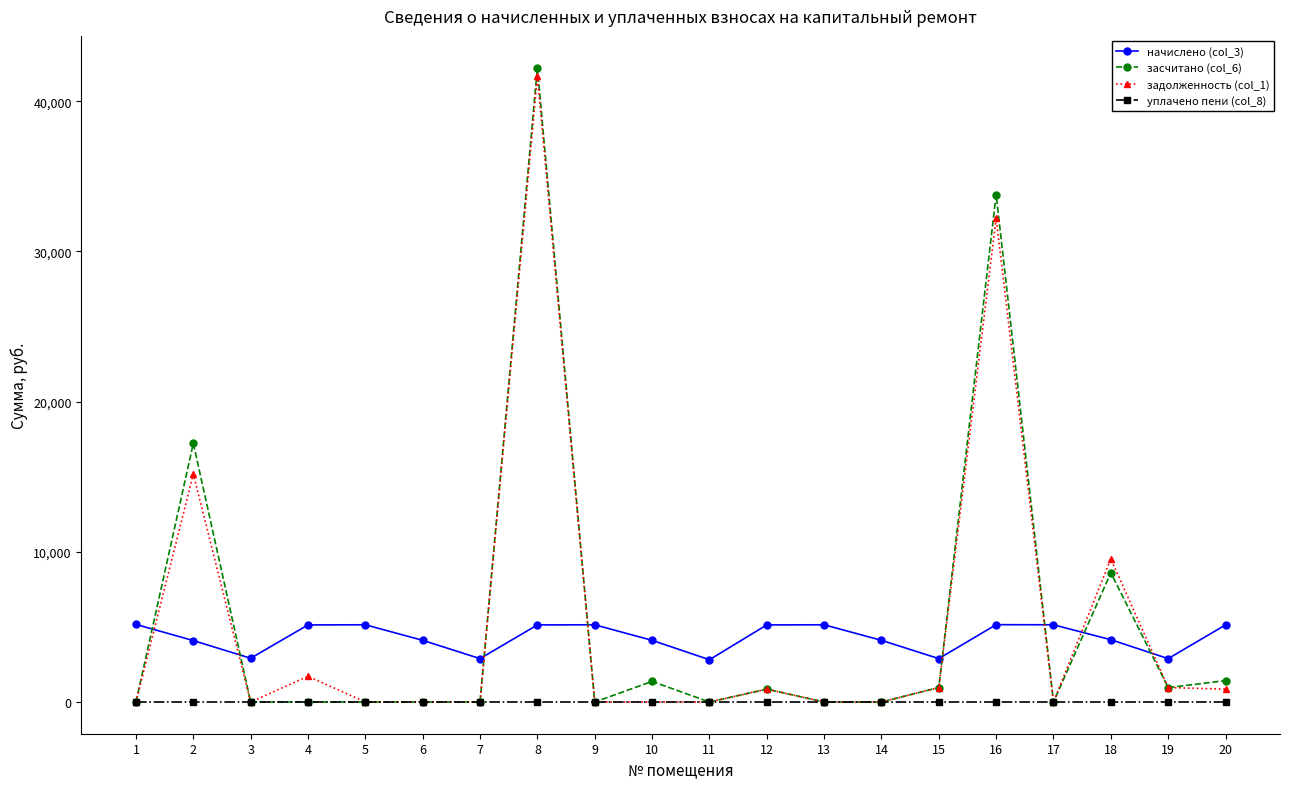

What is the greatest value displayed?

42245.6